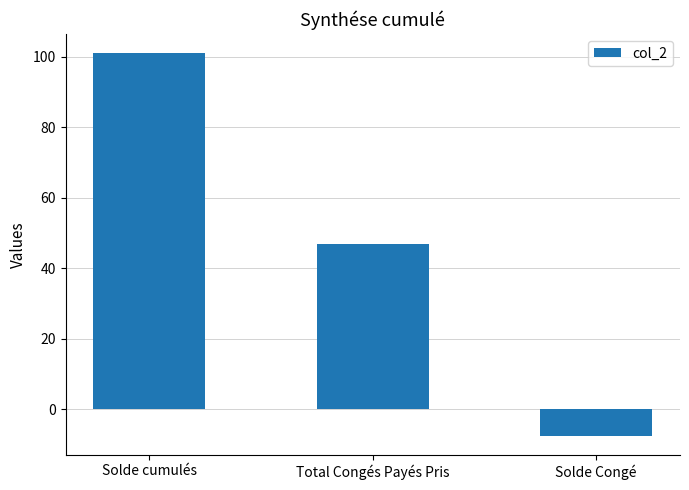

The value at Total Congés Payés Pris is 47.0. True or false?

True